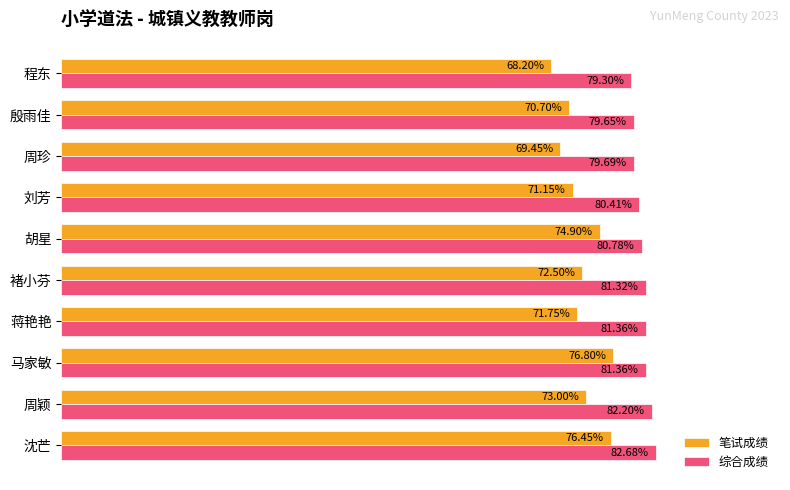

Which category has the lowest value across all series?

程东